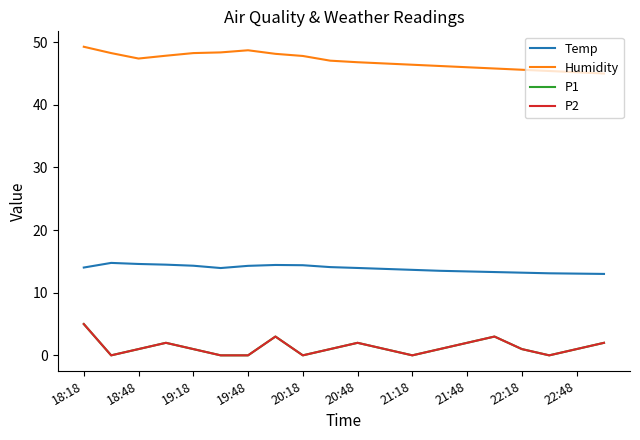

True or false: Humidity and P2 intersect in this chart.

False